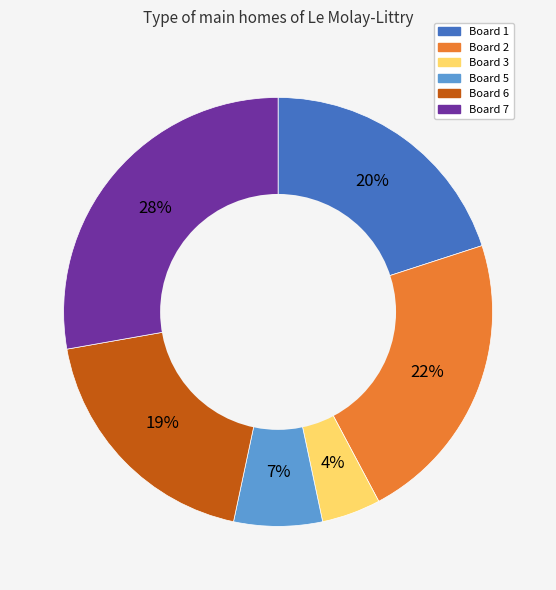

Is there a majority slice in this chart?

No